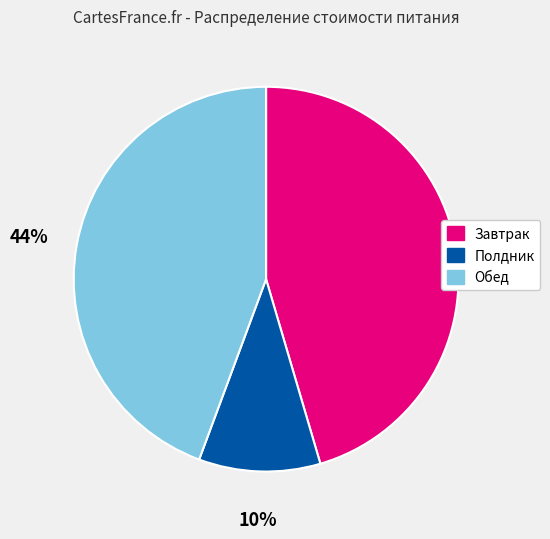

Do Завтрак and Обед together represent more than half of the pie?

Yes